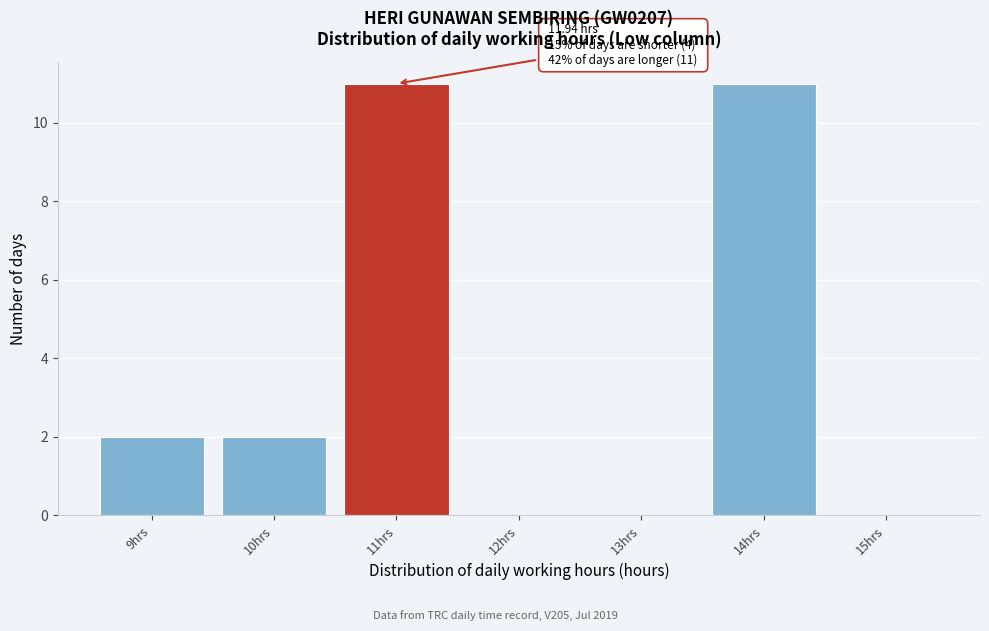

Reading left to right, transcribe all the data shown in this chart.

9hrs=2	10hrs=2	11hrs=11	12hrs=0	13hrs=0	14hrs=11	15hrs=0